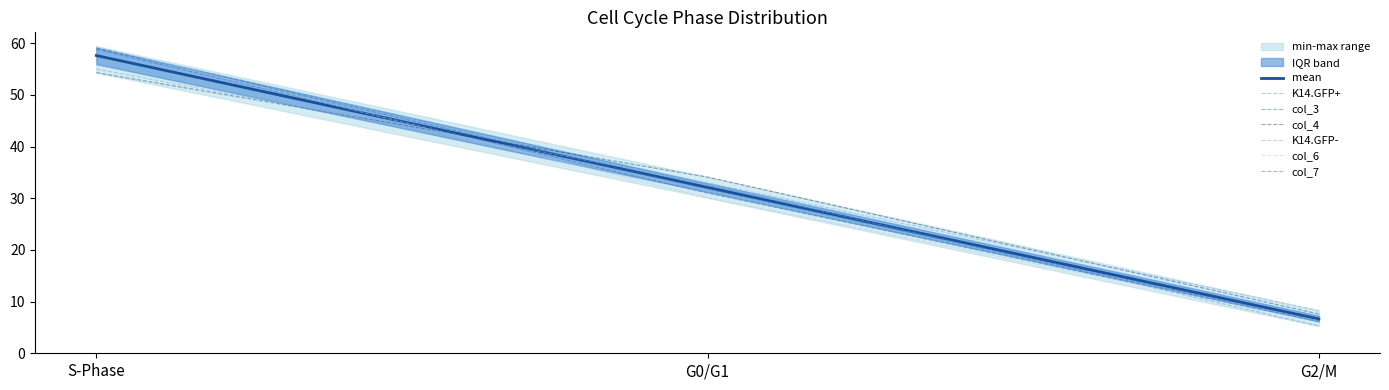

What is the spread (max minus min) of values at S-Phase?

5.1